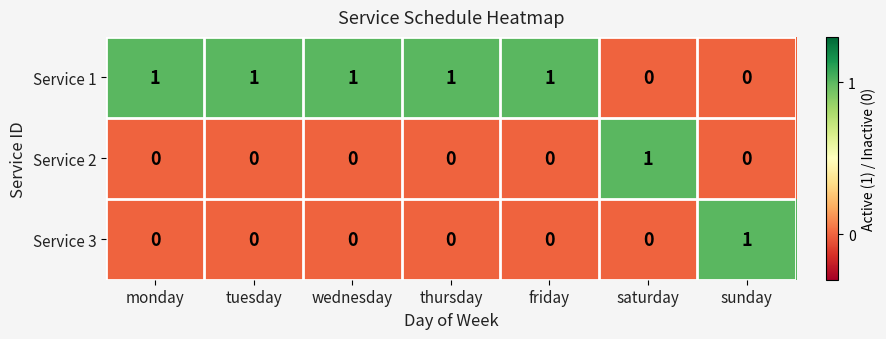

Count the Service 1 values in the range 0 to 1.

7